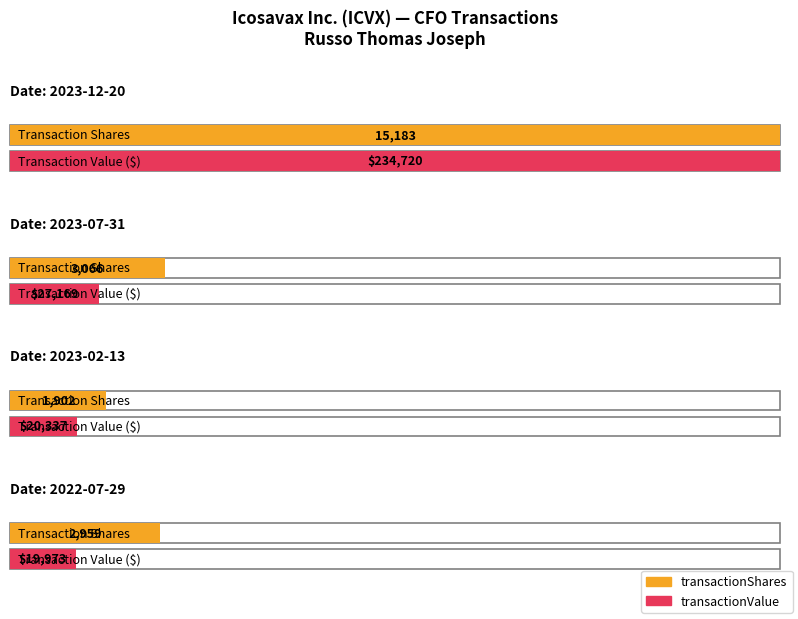

Does the chart contain any negative values?

No